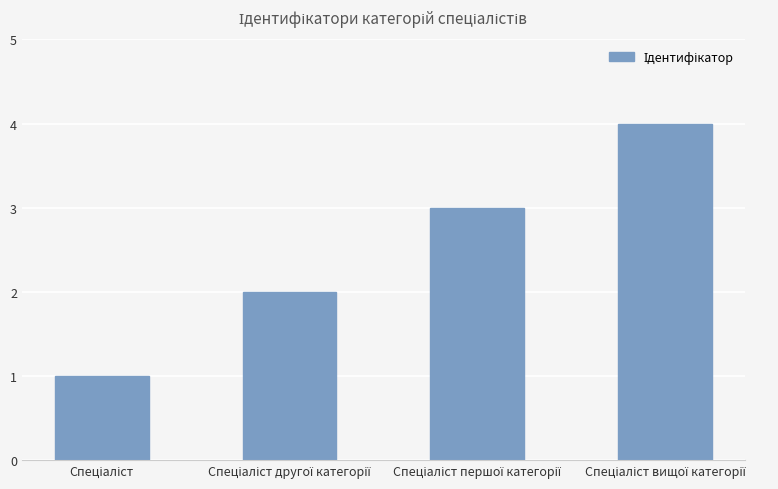

What is the sum of all values?

10